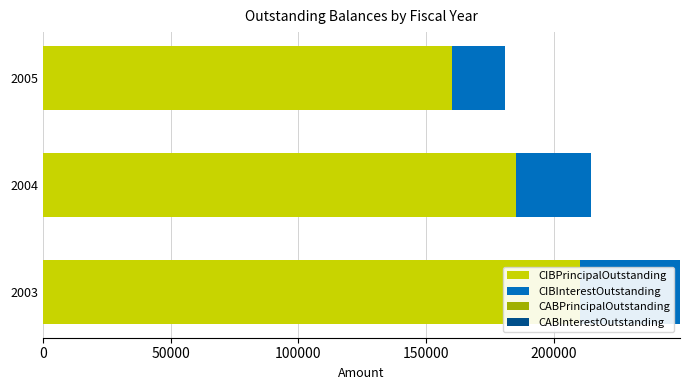

Is the value of CIBPrincipalOutstanding at 0 greater than the value of CABPrincipalOutstanding at 100000?

Yes